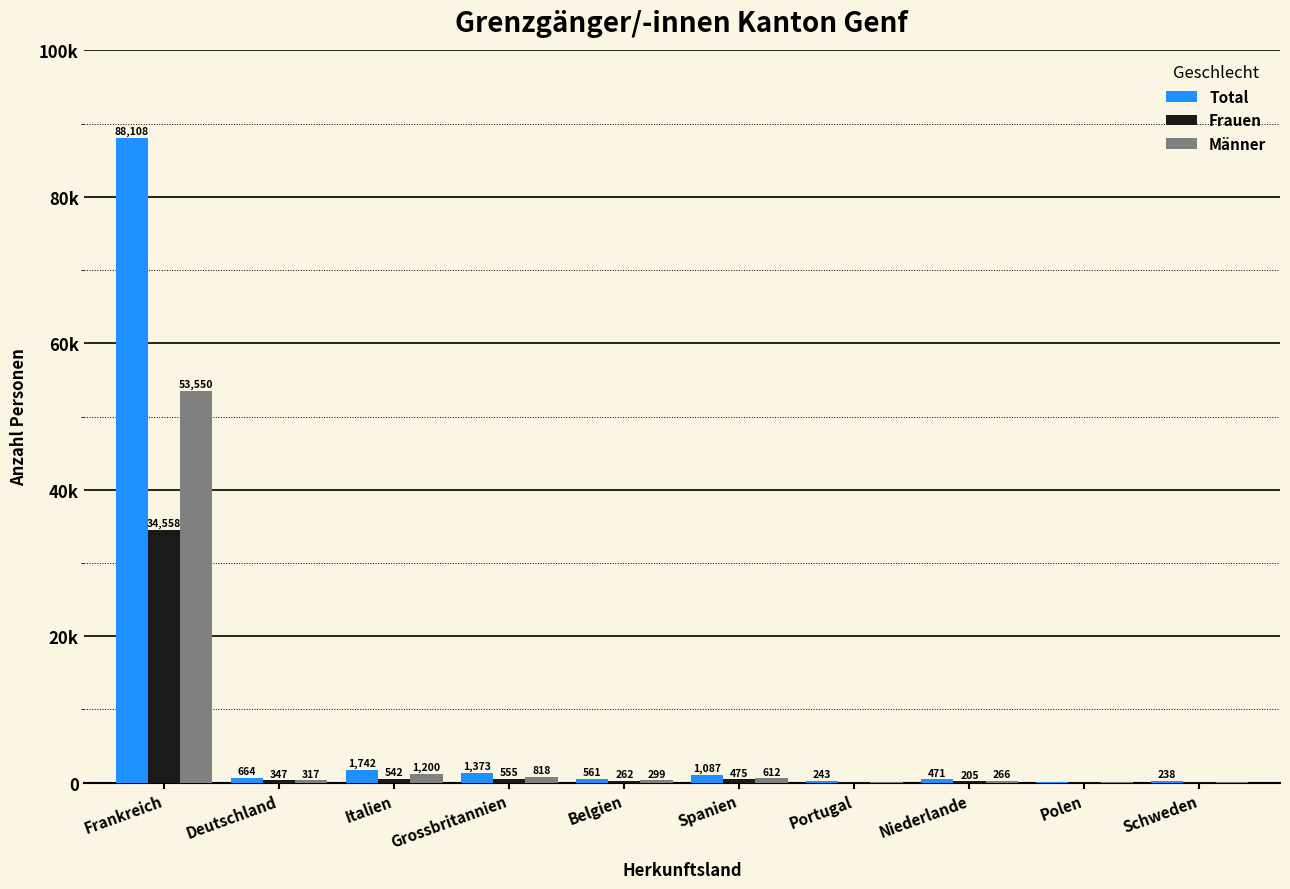

What is the approximate value of Männer at Frankreich, to the nearest 50?

53550